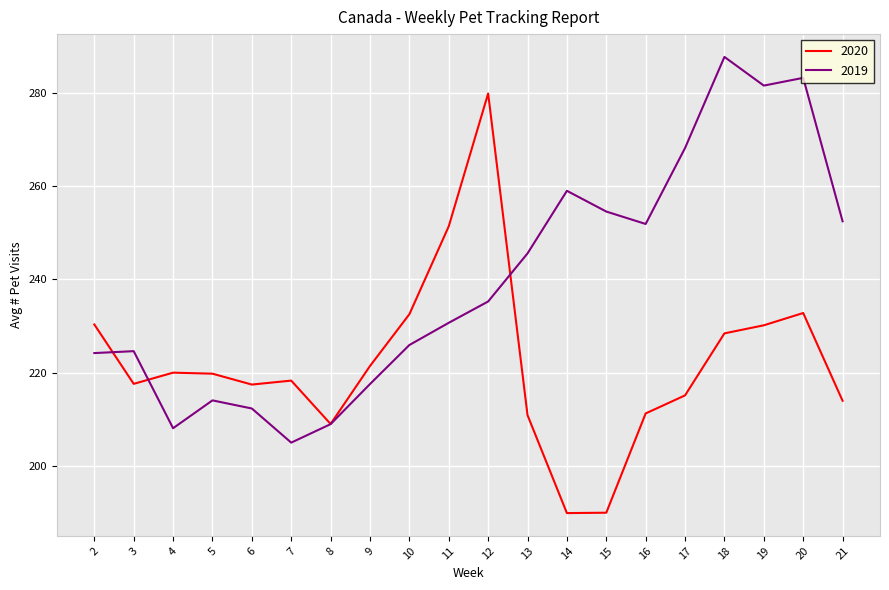

True or false: 2020 has more than 2 interior local peaks.

True